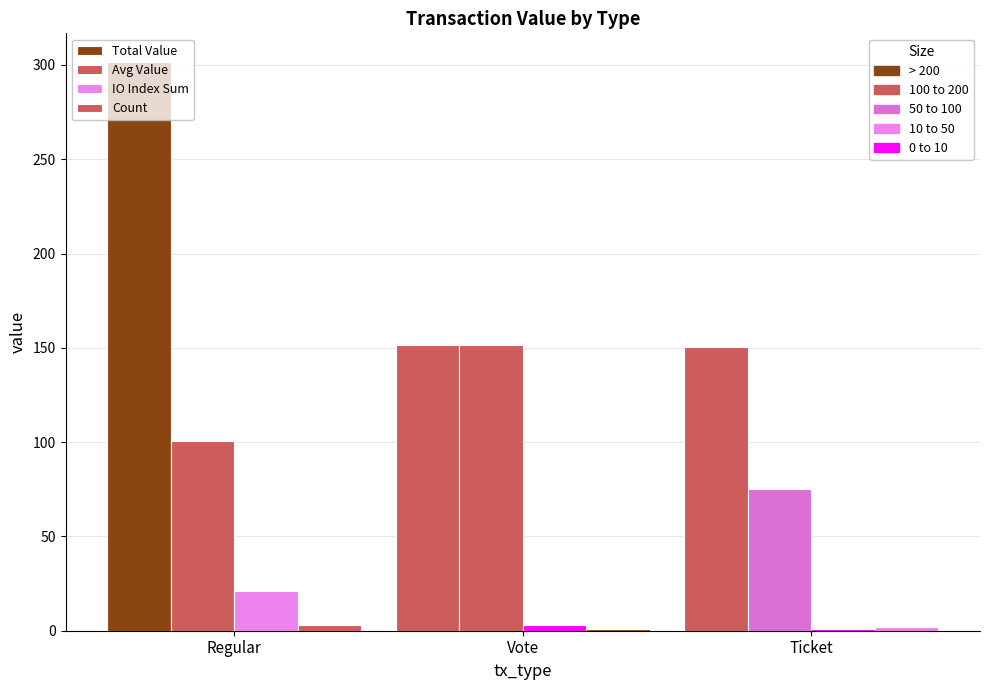

Is it true that Total Value equals 151.3 at Vote?

True